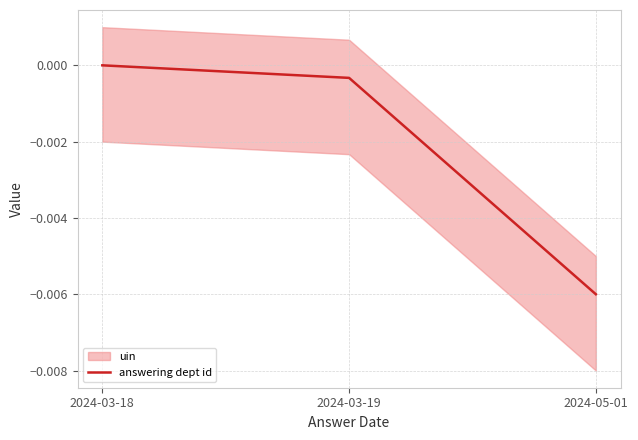

The answering dept id series shows -0.0 at 2024-03-18. True or false?

True